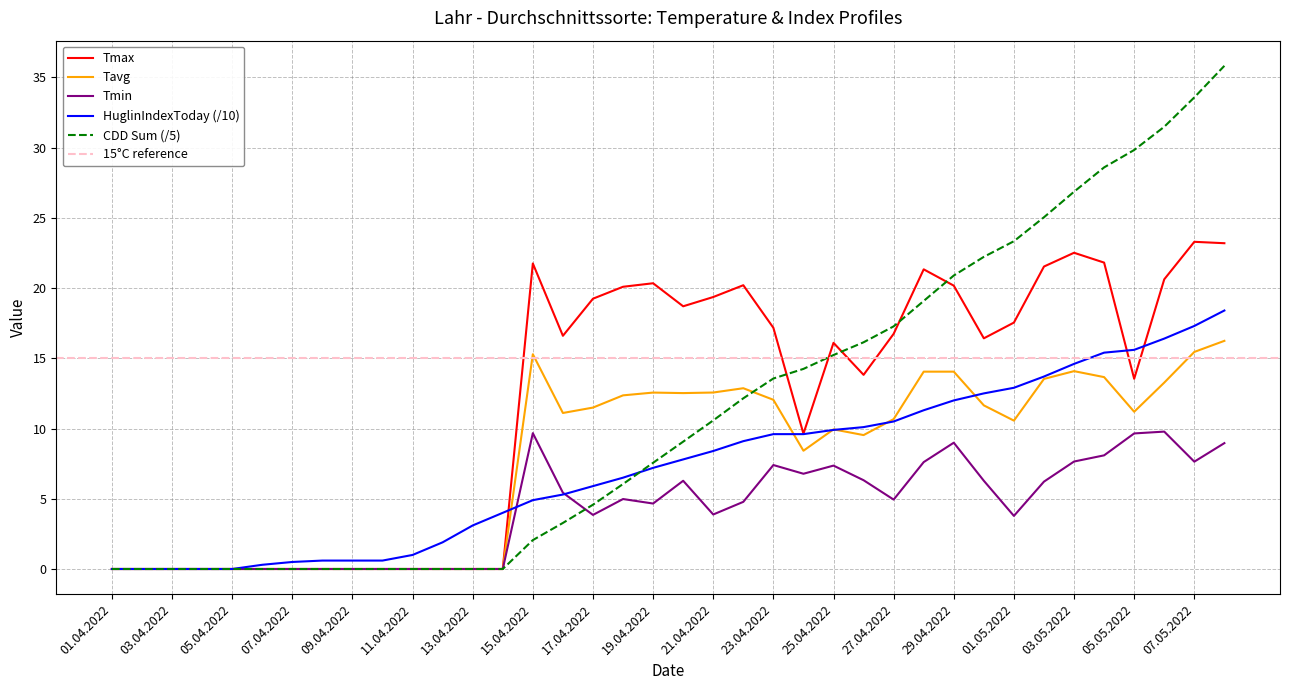

Which series has the widest spread of values?

CDD Sum